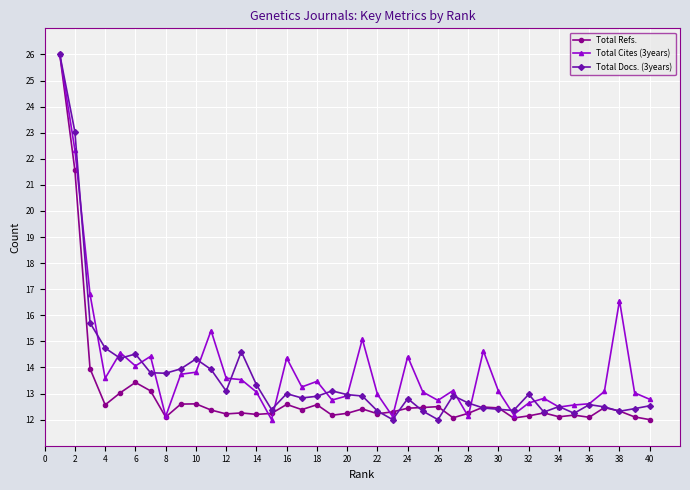

What is the value of the Total Docs. (3years) point at the 30th from the left?

12.4